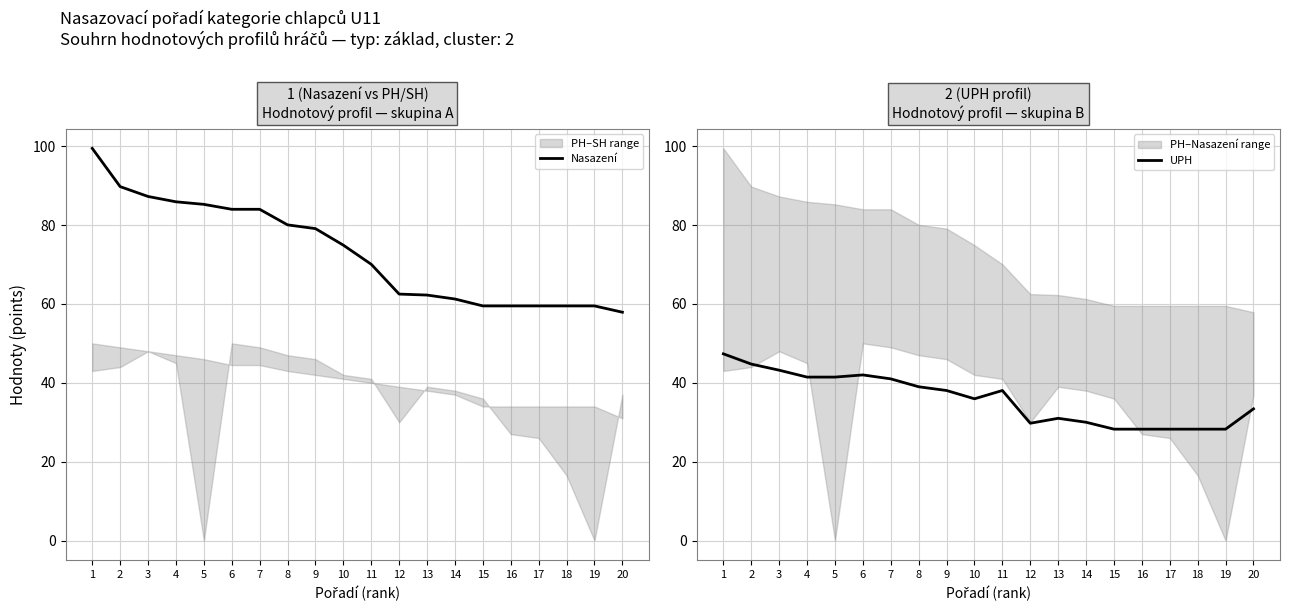

At which label does Nasazení first exceed 74?

1